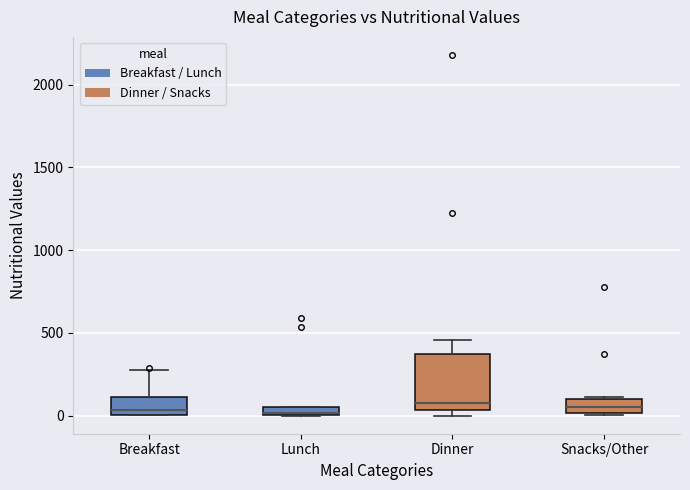

Where is the lower edge of the box for Dinner on the y-axis? The values are not printed on the chart, so give them approximately, as read against the axis.

50